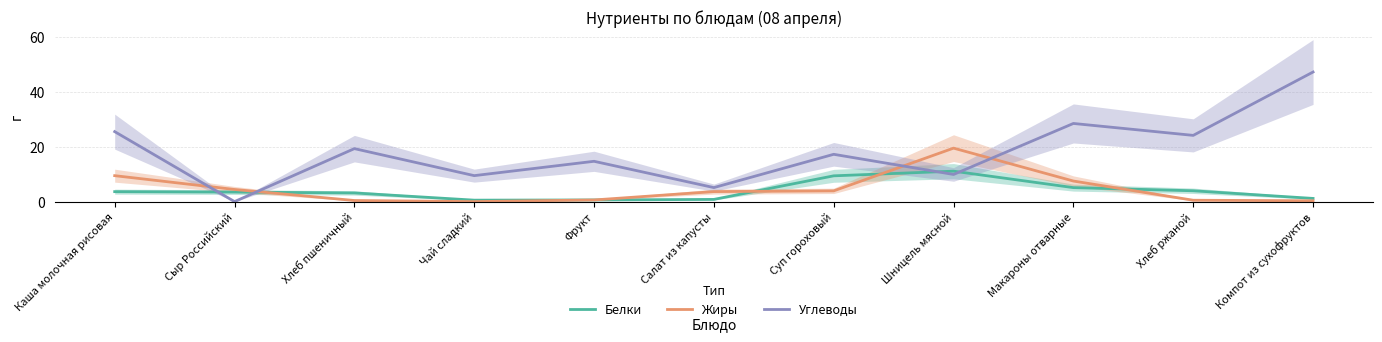

Which series ends up on top after the final intersection of Жиры and Белки?

Белки